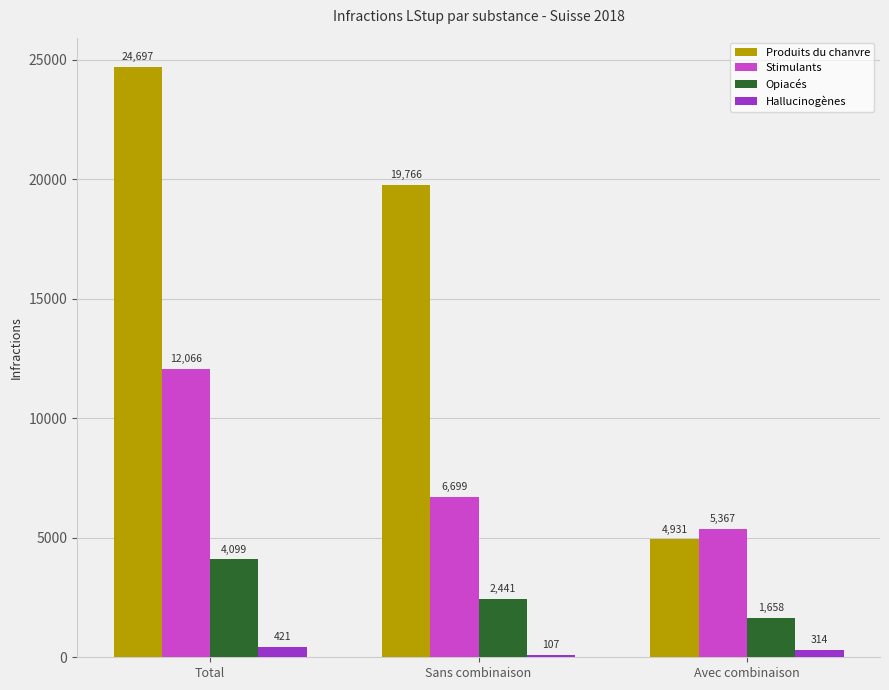

What is the label of the 2nd bar from the right?

Sans combinaison